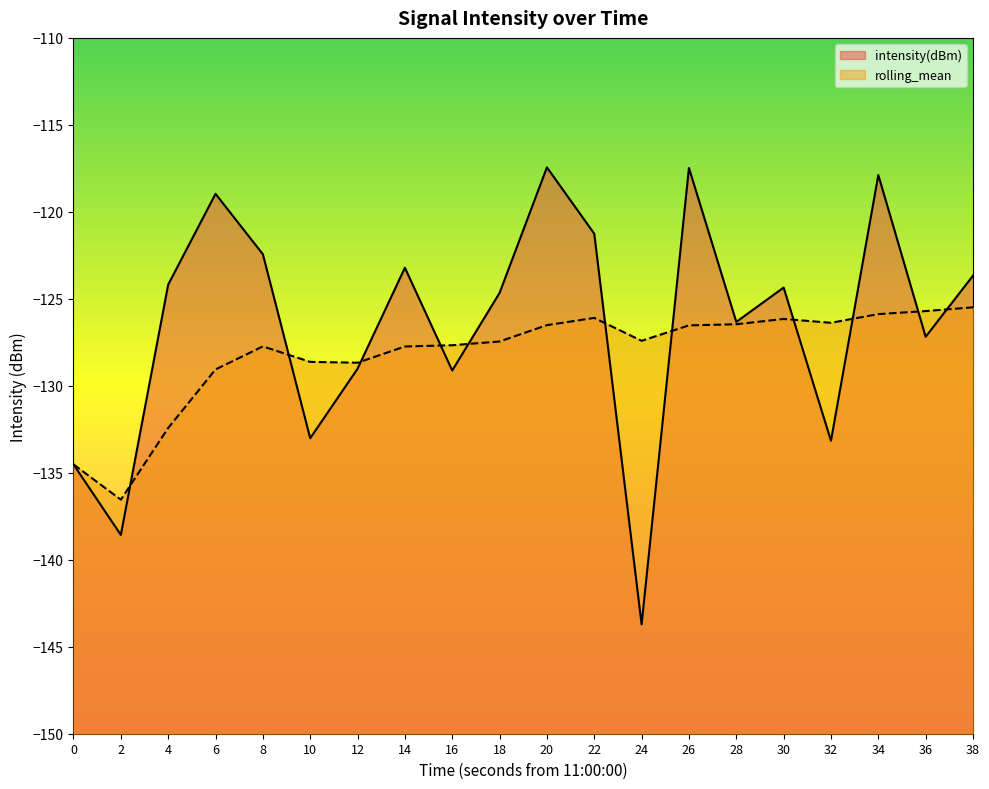

True or false: intensity(dBm) and rolling_mean cross at least once.

True